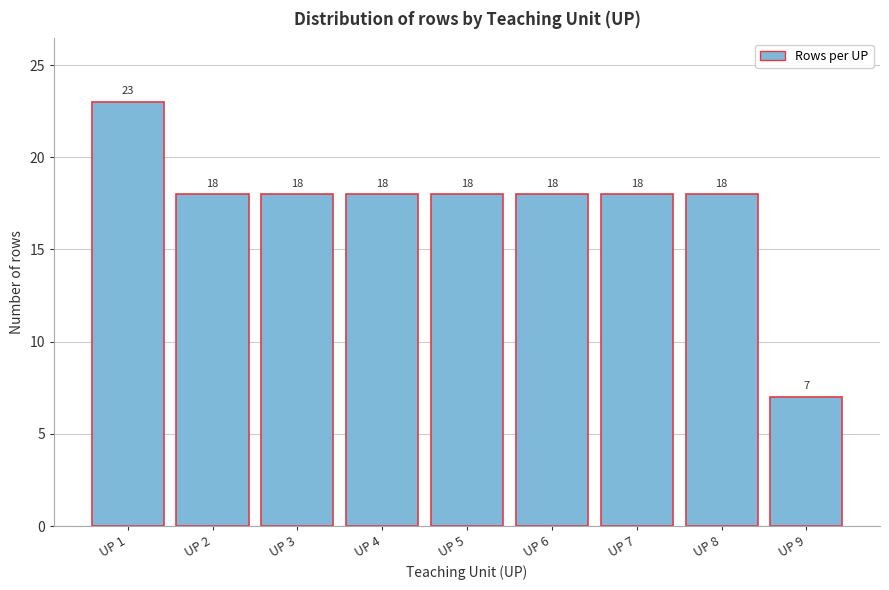

Reading left to right, list all the values displayed in this chart.

23	18	18	18	18	18	18	18	7